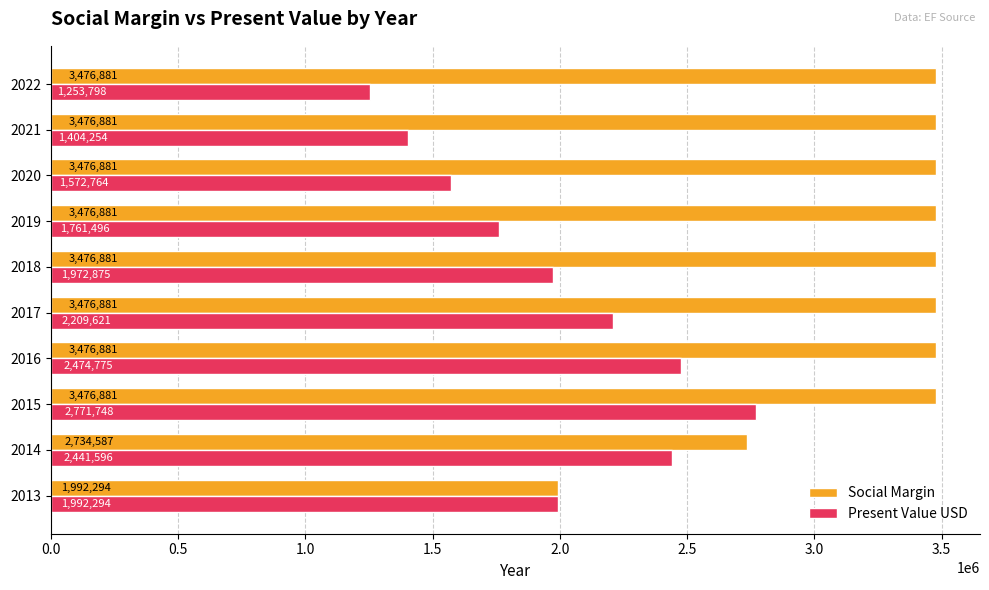

What is the approximate value of Social Margin at 2017?

3476880.7